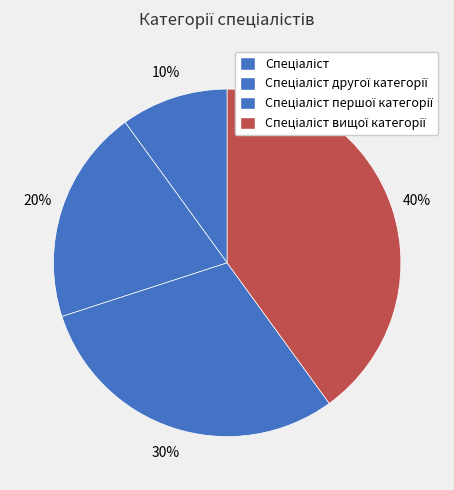

To the nearest percent, what is the difference between the largest and smallest slice percentages?

30%